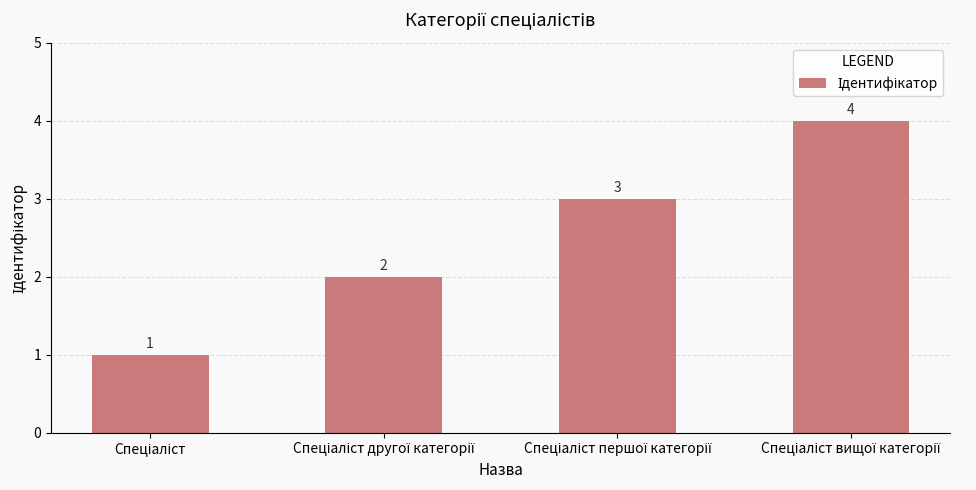

What is the maximum value shown in the chart?

4